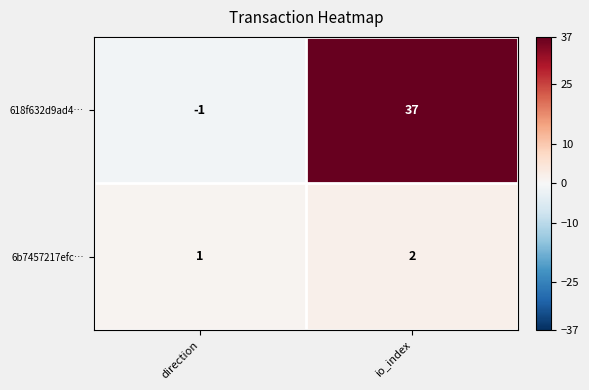

What is the difference between the maximum and minimum values in the 618f632d9ad4… series?

38